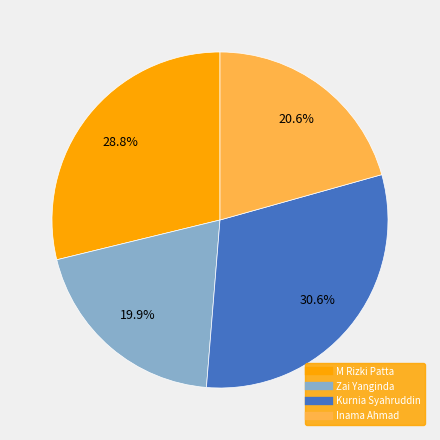

To the nearest percent, what is the combined percentage of Inama Ahmad and Kurnia Syahruddin?

51%